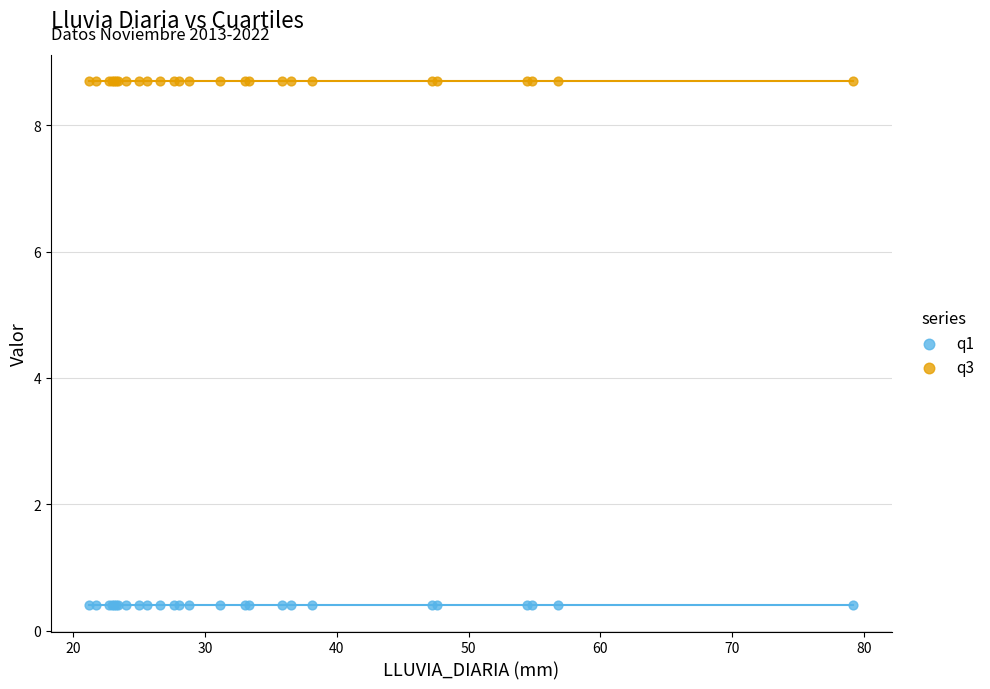

What are all the series names shown in the legend?

q1, q3